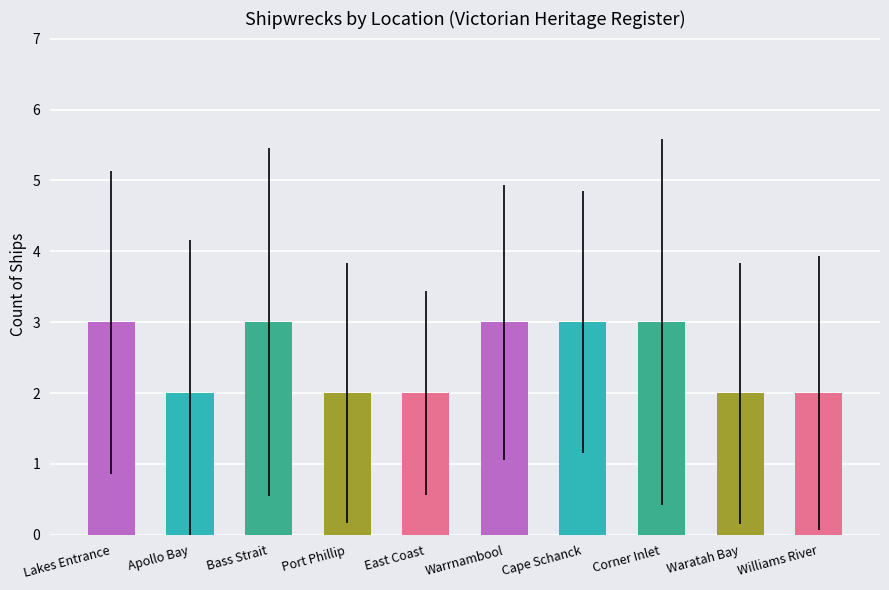

What is the change in value from Cape Schanck to Williams River?

-1